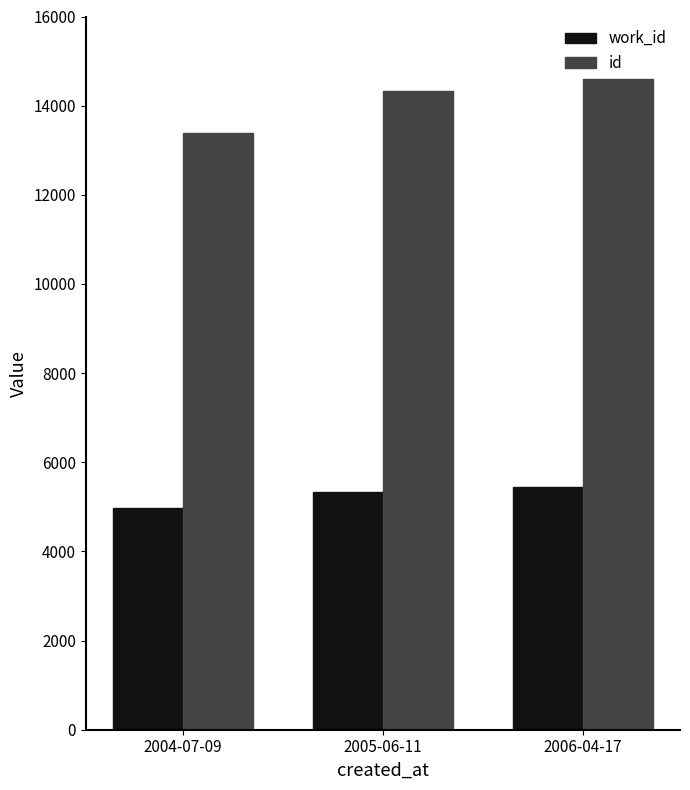

What is the minimum value for work_id?

4971